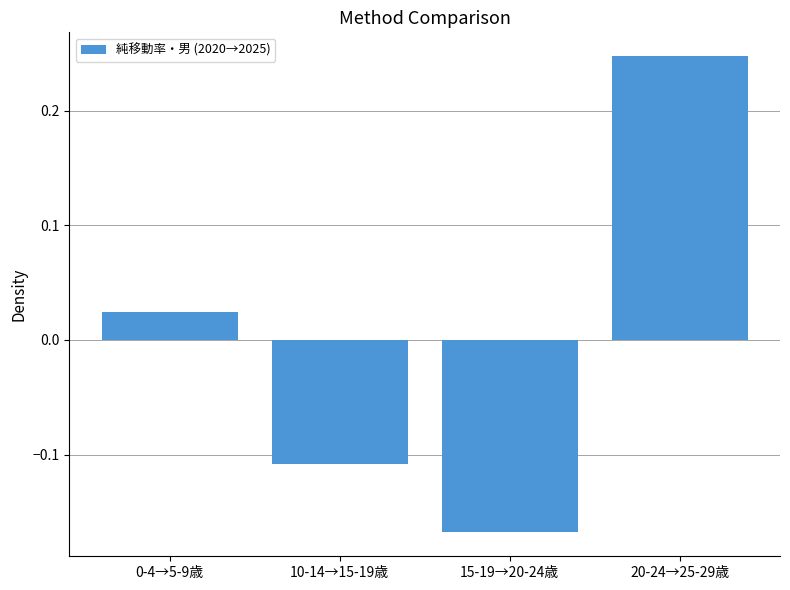

What is the difference between the maximum and minimum values?

0.4